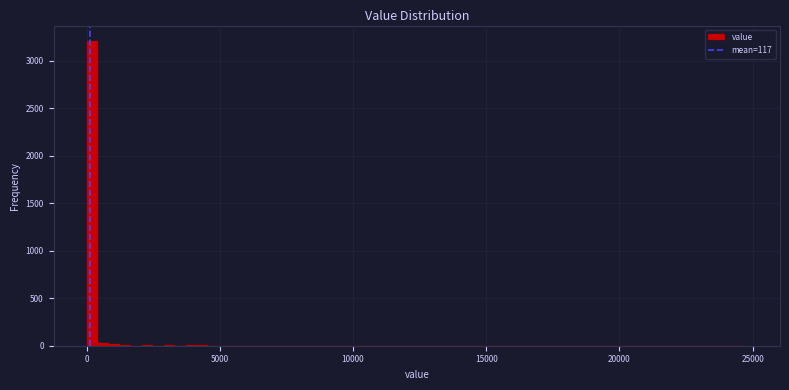

Around what value on the x-axis is the tallest bar? Give the approximate position of its centre, as read against the axis.

0